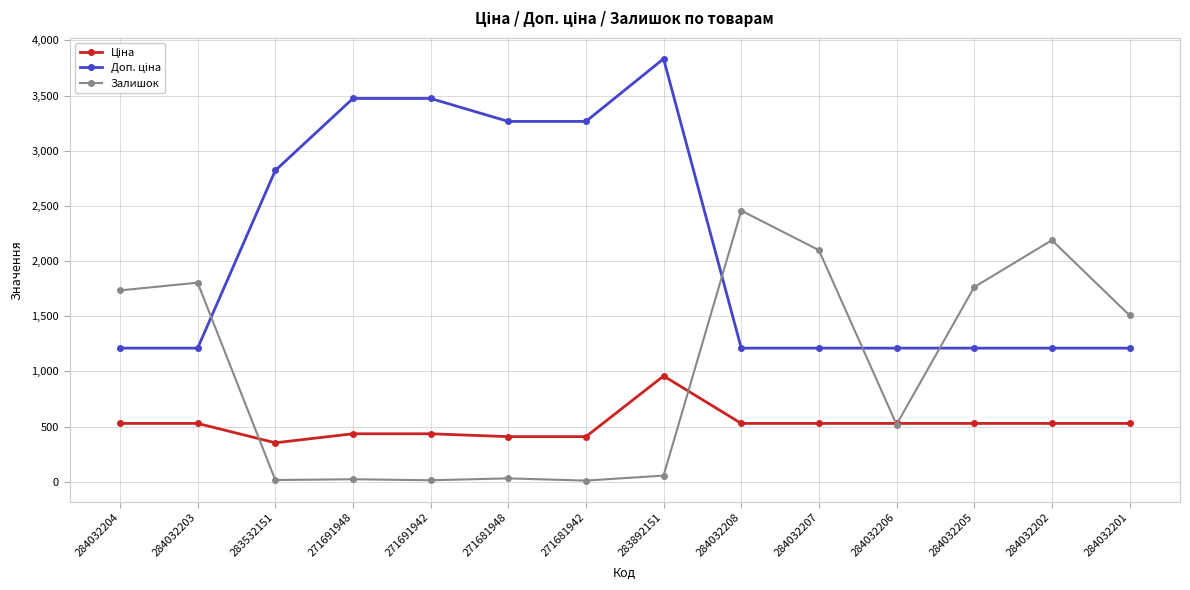

Which label corresponds to the largest value in the chart?

283892151